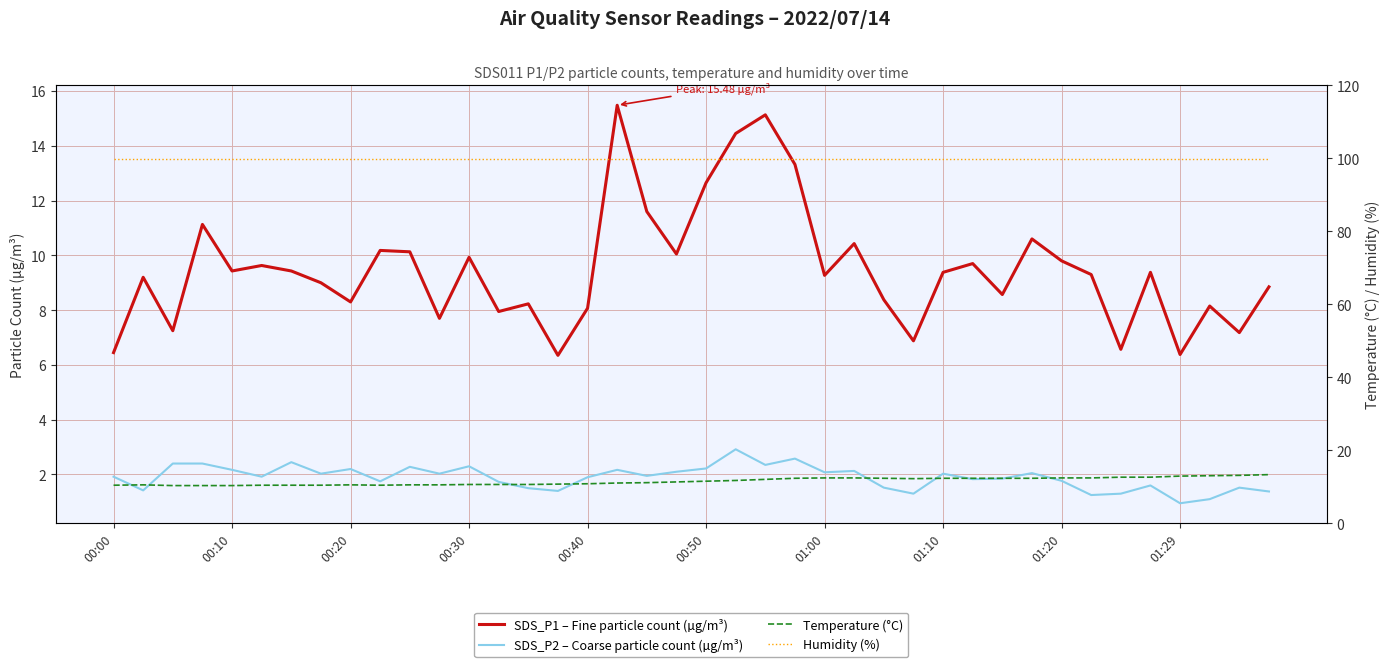

At how many categories does at least one series exceed 97?

40